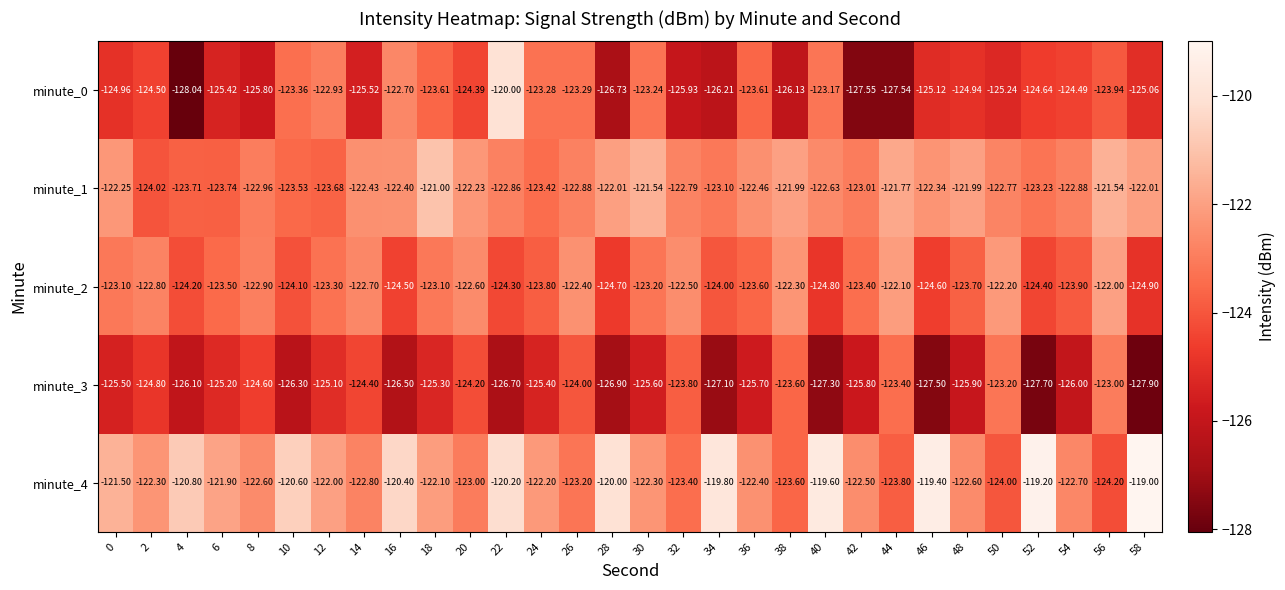

Count the number of categories in the chart.

30